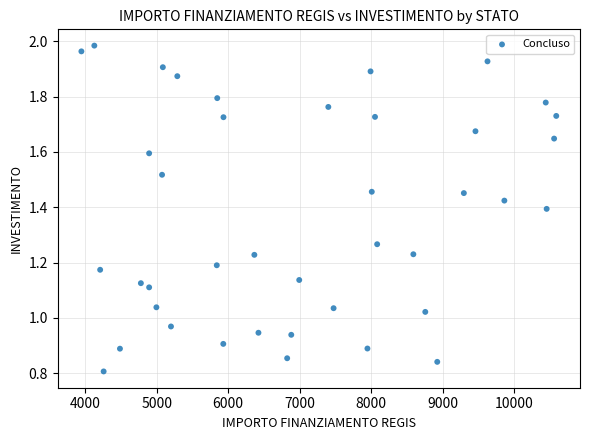

What is the range of X values (max minus min)?

6645.3